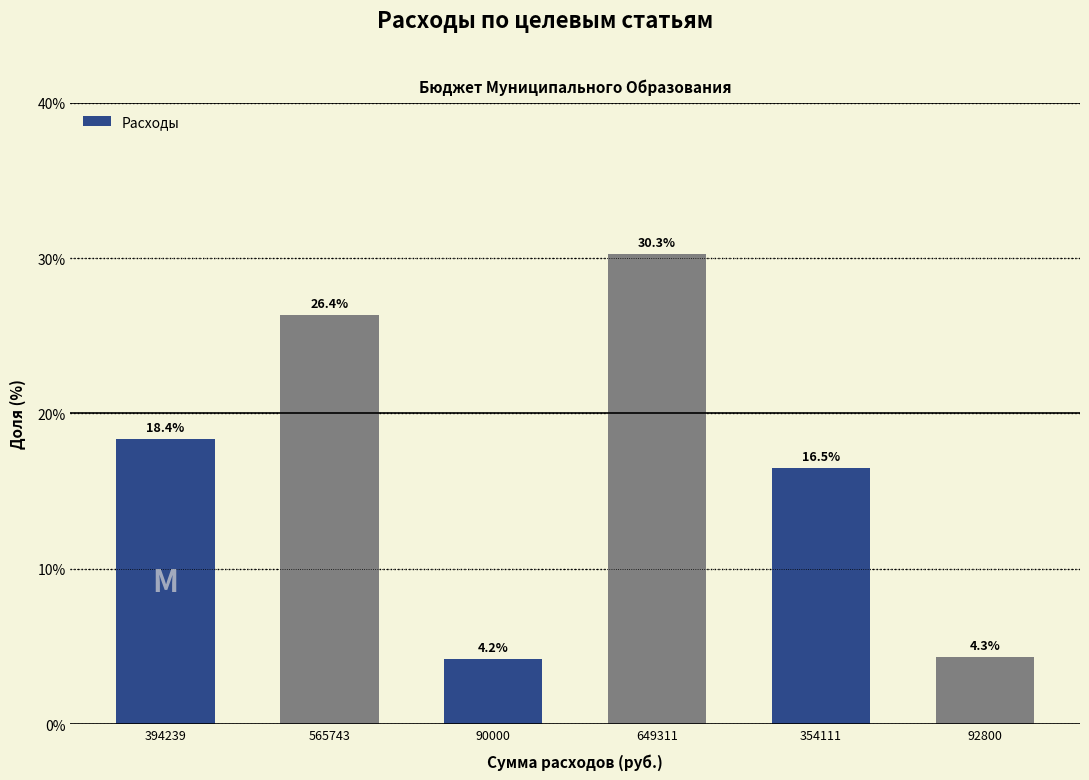

Reading right to left, transcribe all the data shown in this chart.

92800=4.3	354111=16.5	649311=30.3	90000=4.2	565743=26.4	394239=18.4